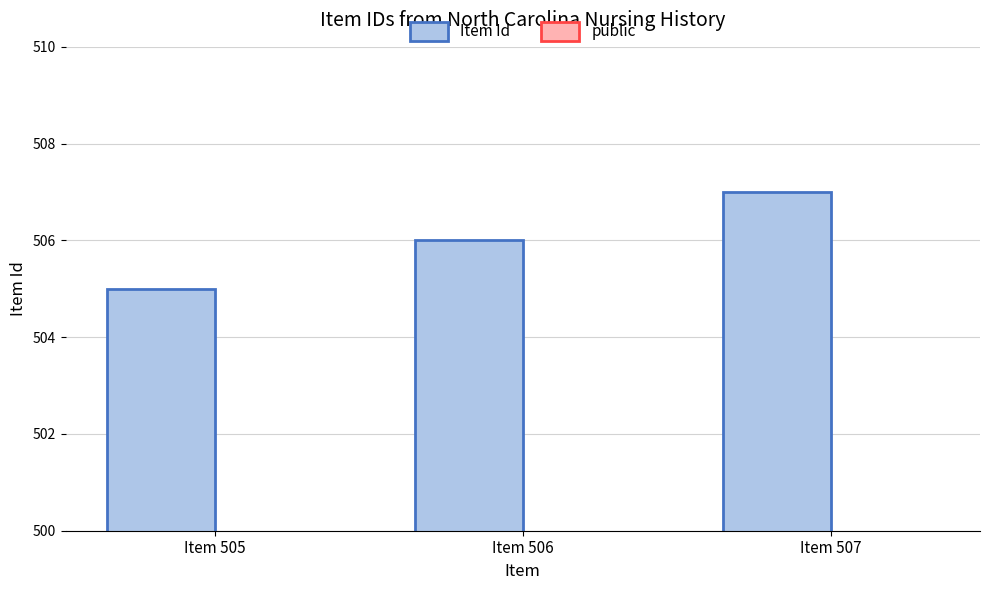

Reading left to right, transcribe all the data shown in this chart.

Item Id: 505	506	507
public: 1	1	1